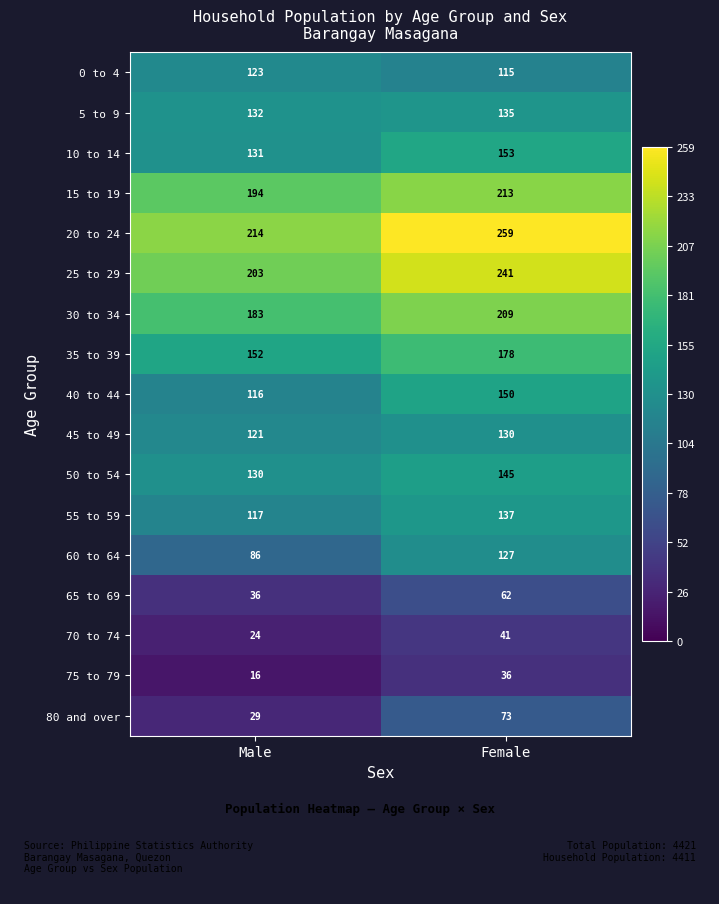

How many data points in 0 to 4 are less than 123?

1